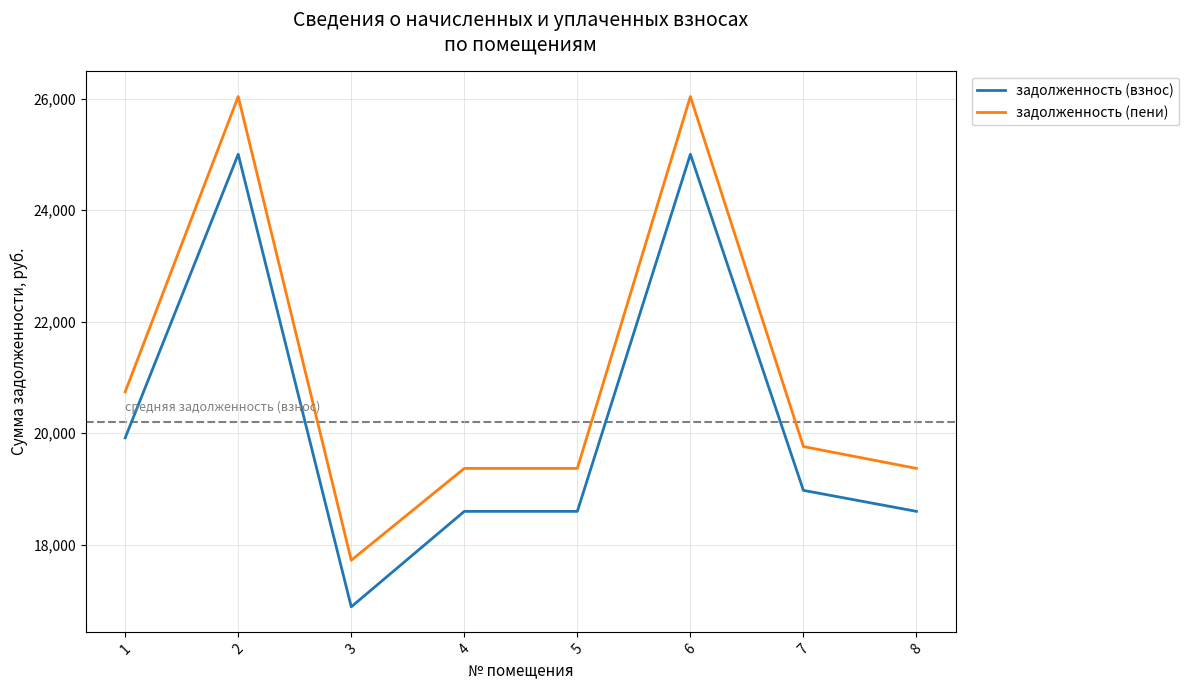

Which label corresponds to the smallest value in the chart?

3